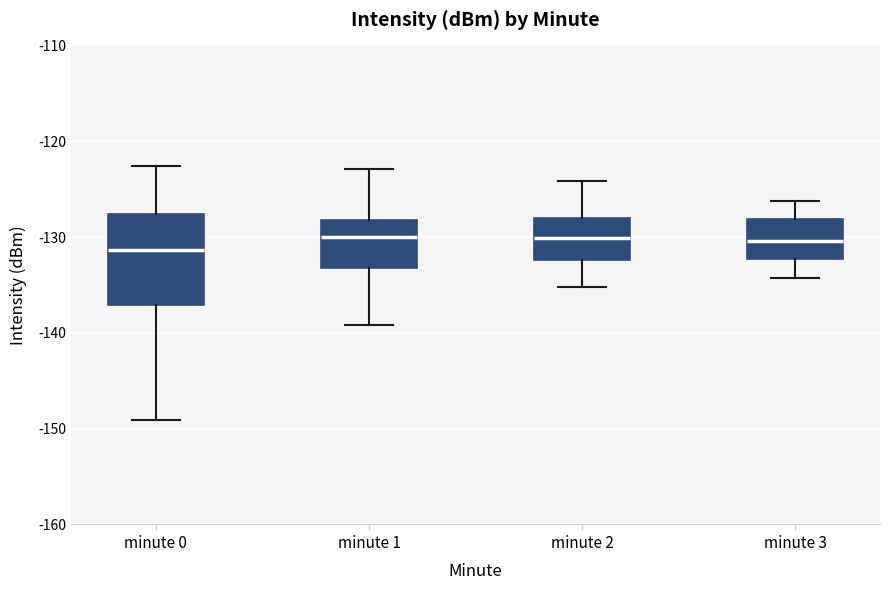

Reading left to right, read every box against the y-axis: the position of its median line, the range the box covers, and the ends of its whiskers. The values are not printed on the chart, so give them approximately, as read against the axis.

minute 0: median -131, box -137 to -128, whiskers -149 to -123
minute 1: median -130, box -133 to -128, whiskers -139 to -123
minute 2: median -130, box -132 to -128, whiskers -135 to -124
minute 3: median -130, box -132 to -128, whiskers -134 to -126